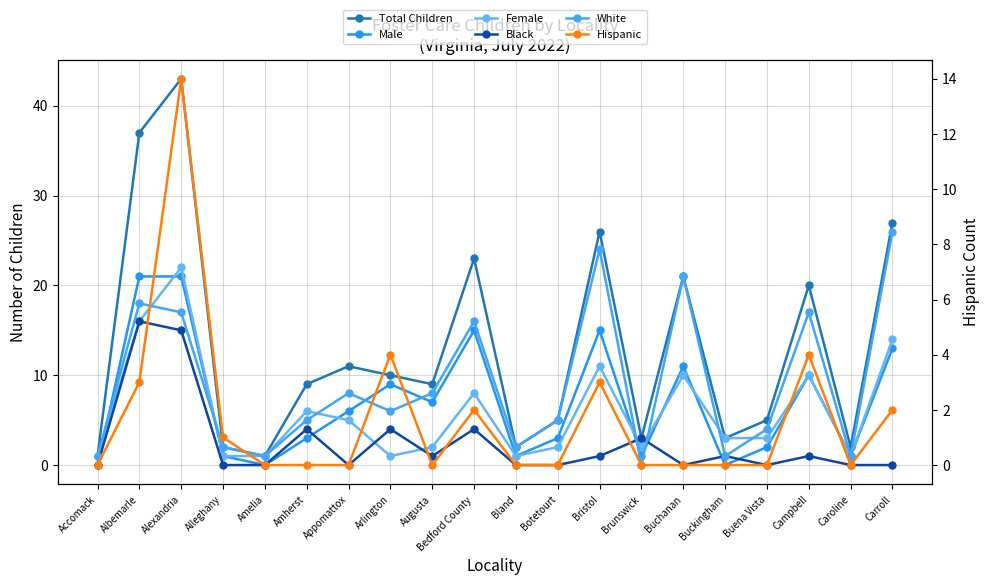

At how many categories does at least one series exceed 8?

11